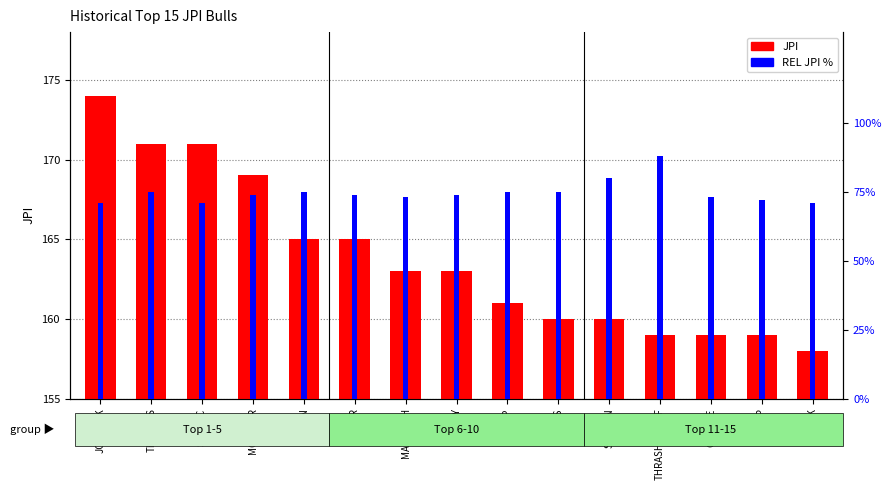

What value does the JPI series have at SEISMIC, to the nearest 10?

170